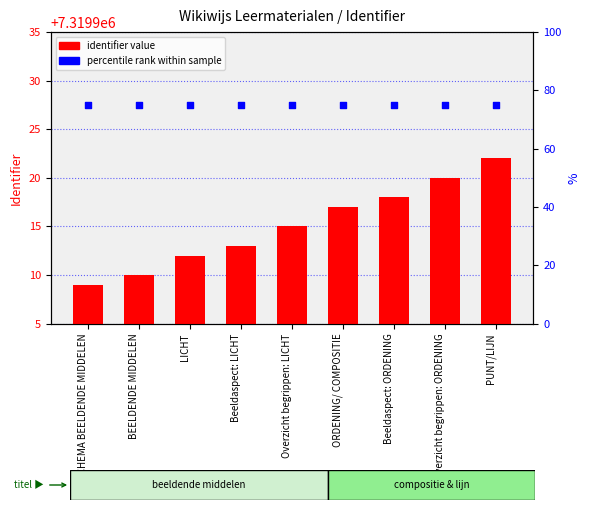

What is the total value across all series at Overzicht begrippen: ORDENING?

7319995